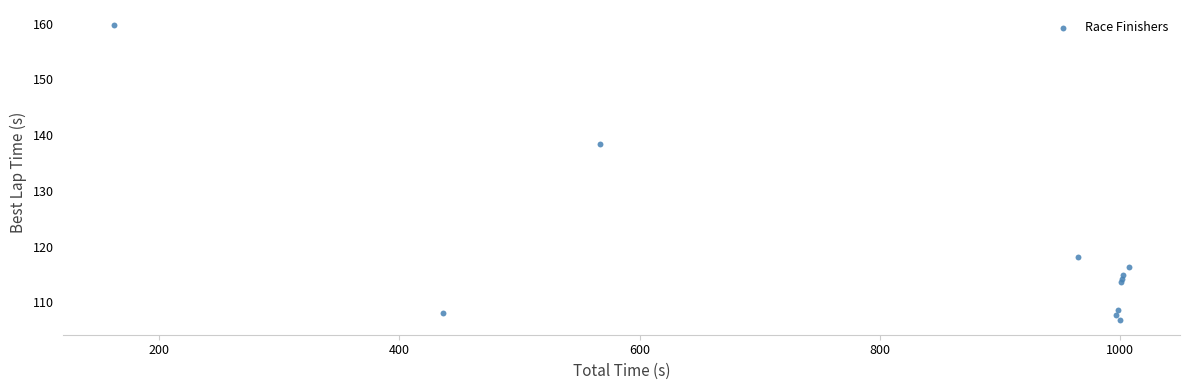

What Y value in the scatter plot is closest to 133?

138.4